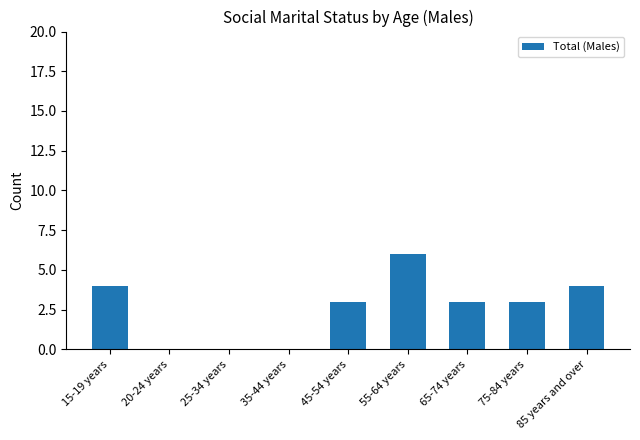

Which has a higher value, 75-84 years or 15-19 years?

15-19 years